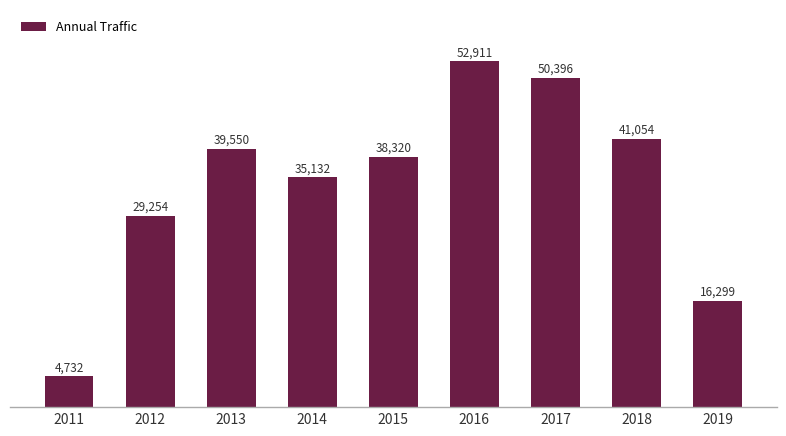

The chart shows a value of 11222.6 at 2014. True or false?

False